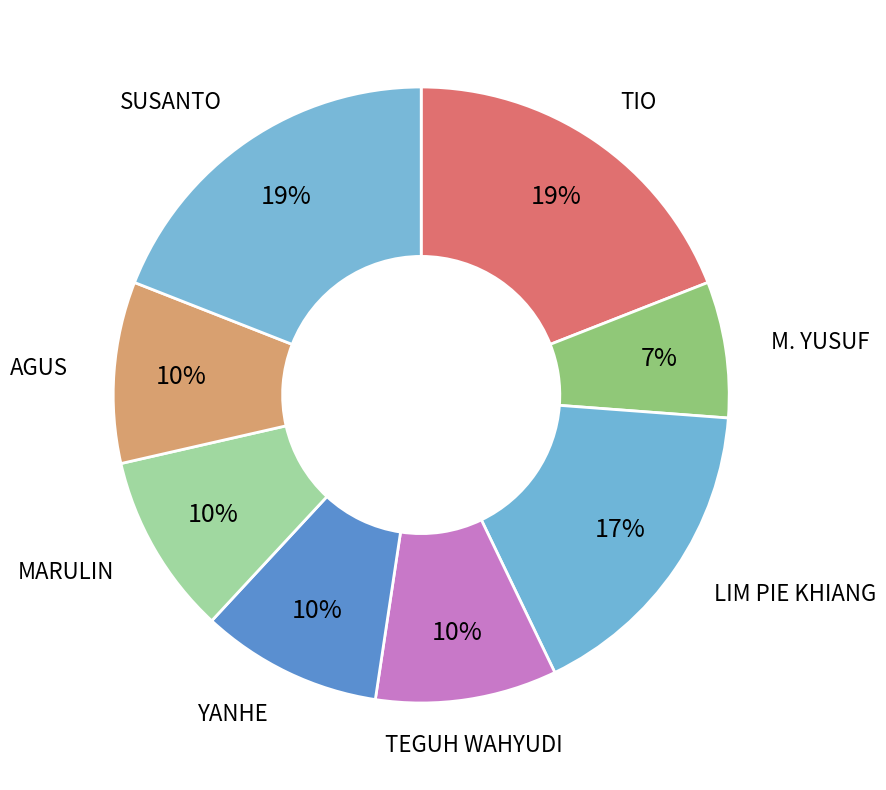

How many segments does this pie chart have?

8